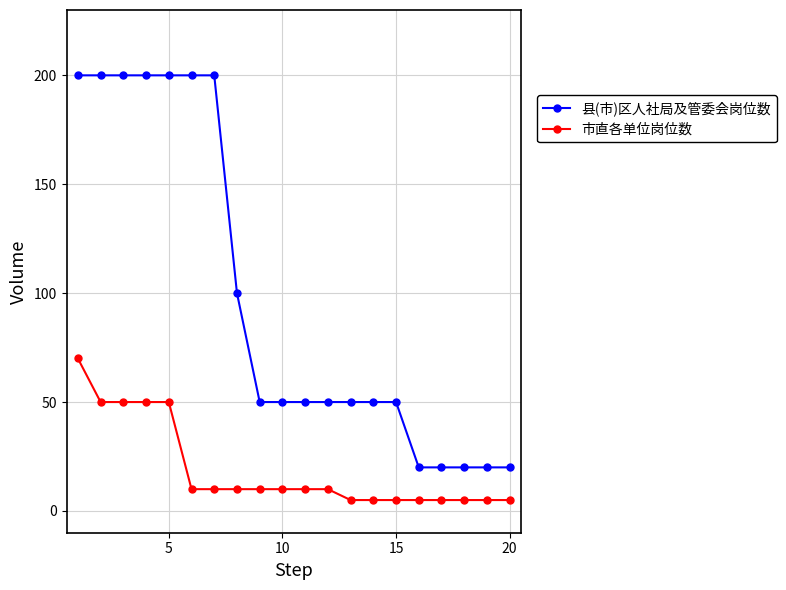

Which series has the largest range (max minus min)?

县(市)区人社局及管委会岗位数